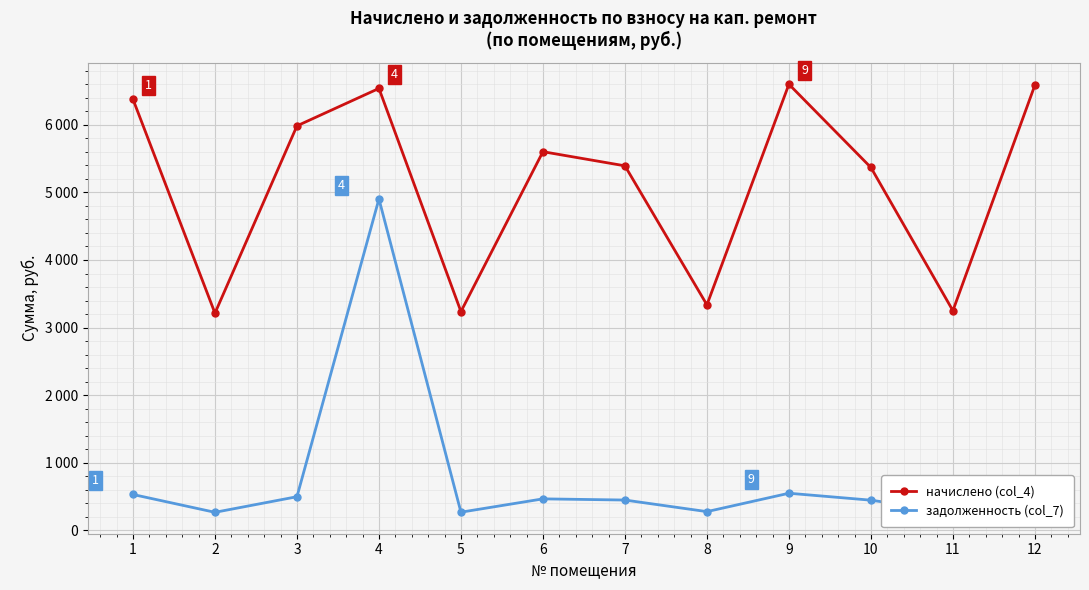

What are all the series names shown in the legend?

начислено (col_4), задолженность (col_7)